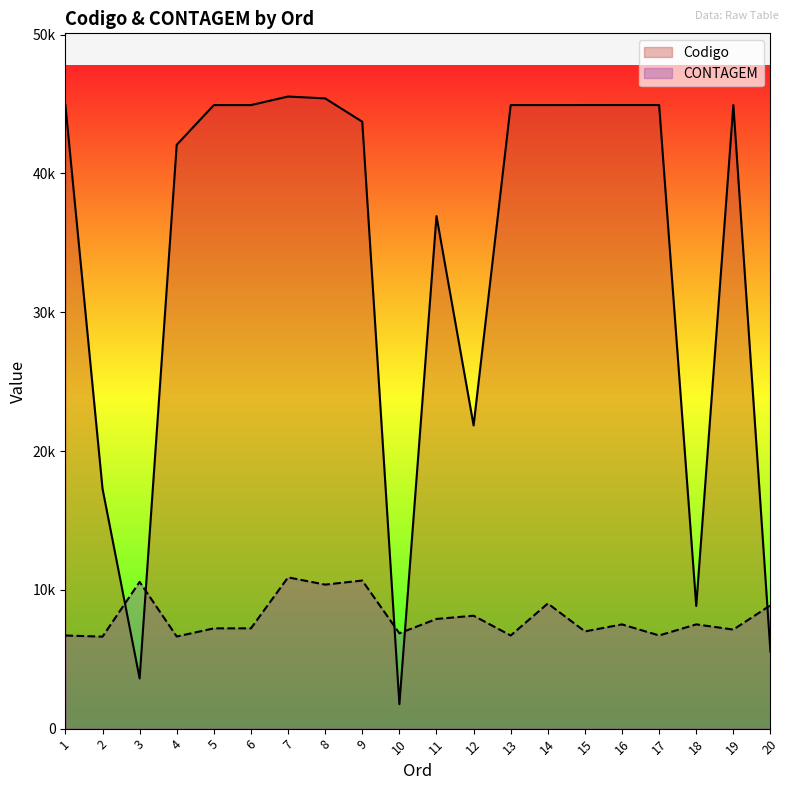

How many distinct data groups are displayed?

2